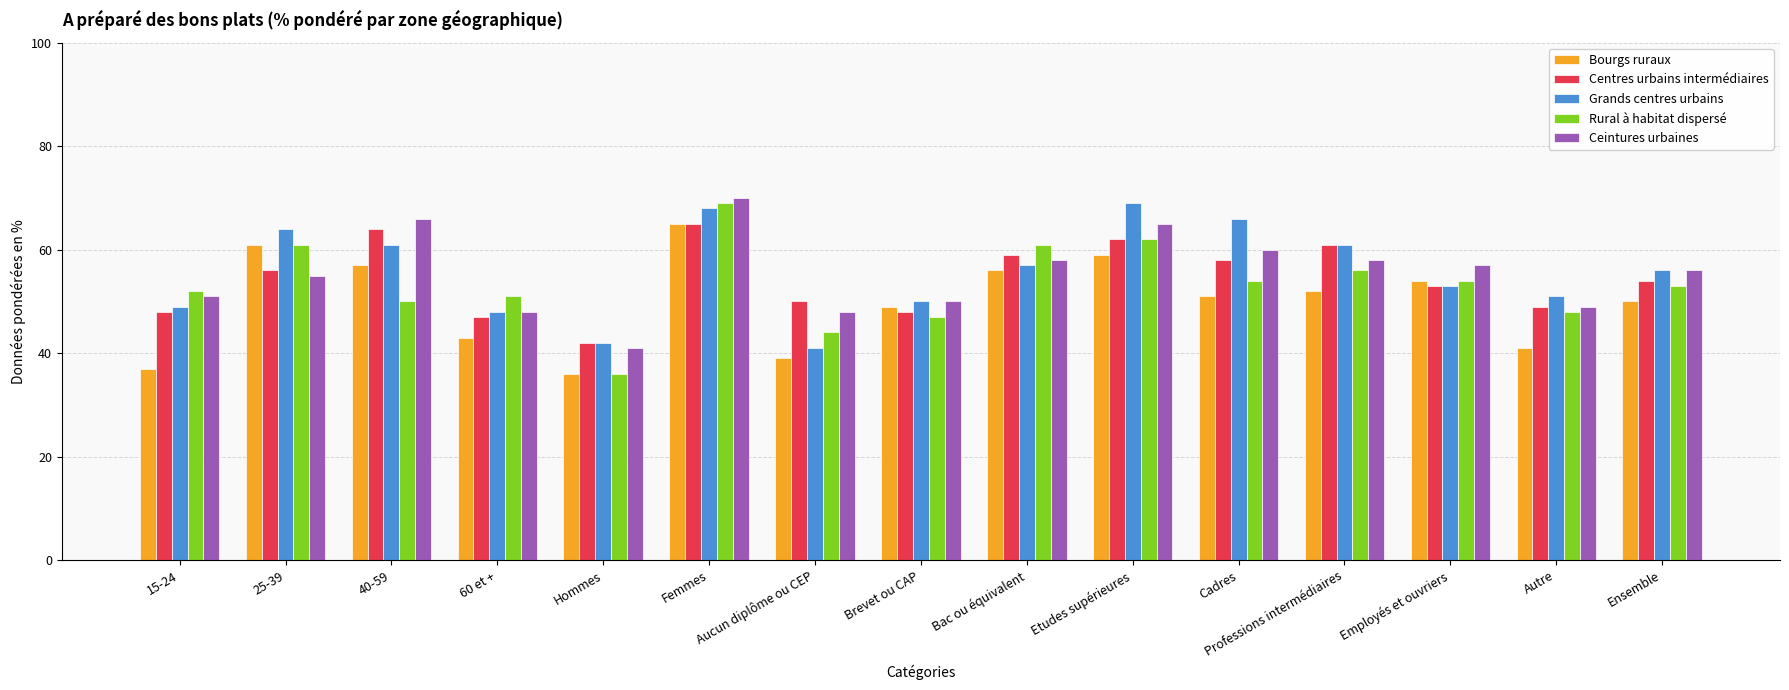

What is the lowest value of the Bourgs ruraux series?

36